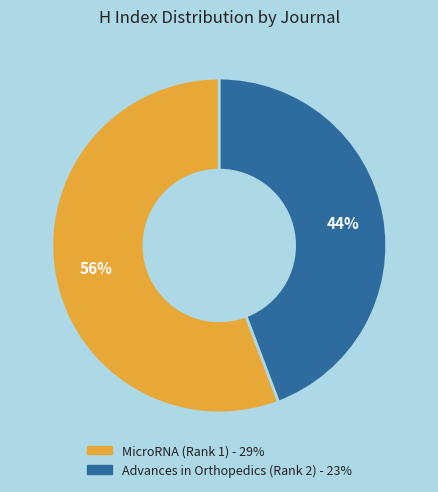

To the nearest percent, what is the average slice percentage?

50%